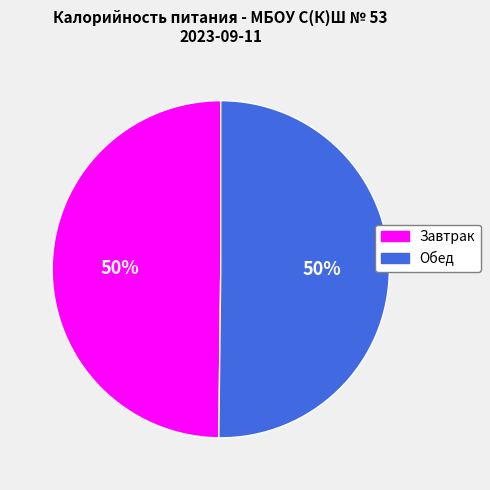

To the nearest percent, what is the average slice percentage?

50%